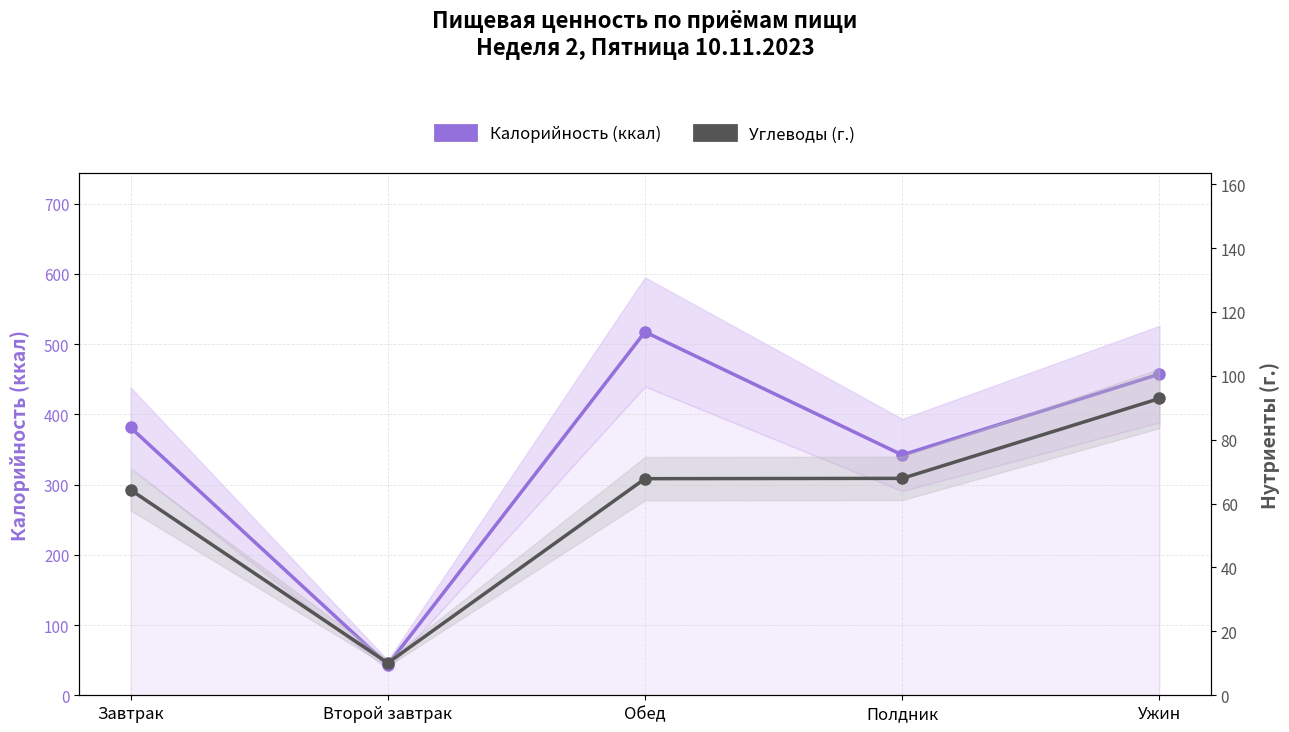

How many data points does each series have?

5